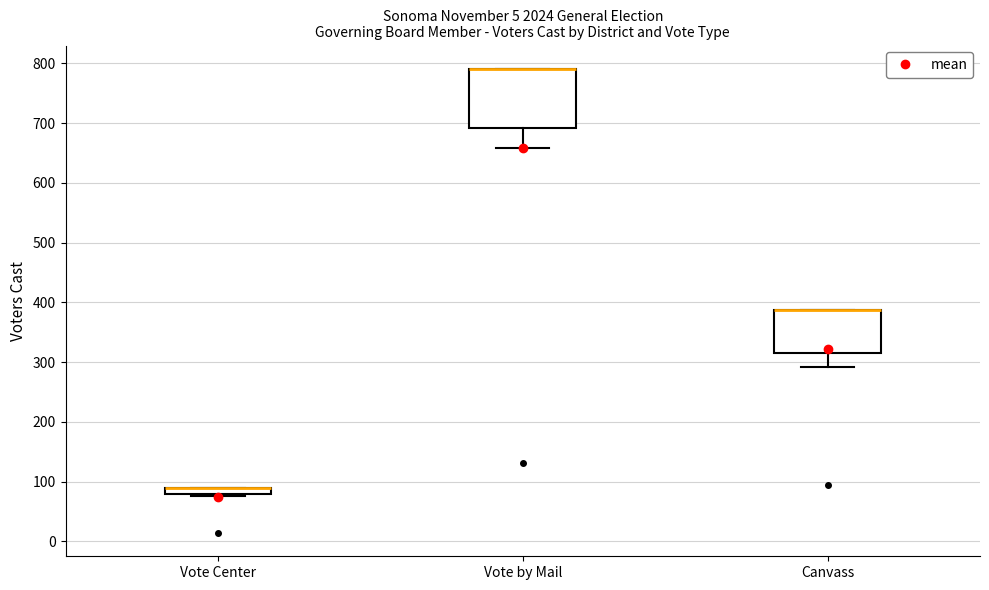

Where is the lower edge of the box for Canvass on the y-axis? The values are not printed on the chart, so give them approximately, as read against the axis.

320